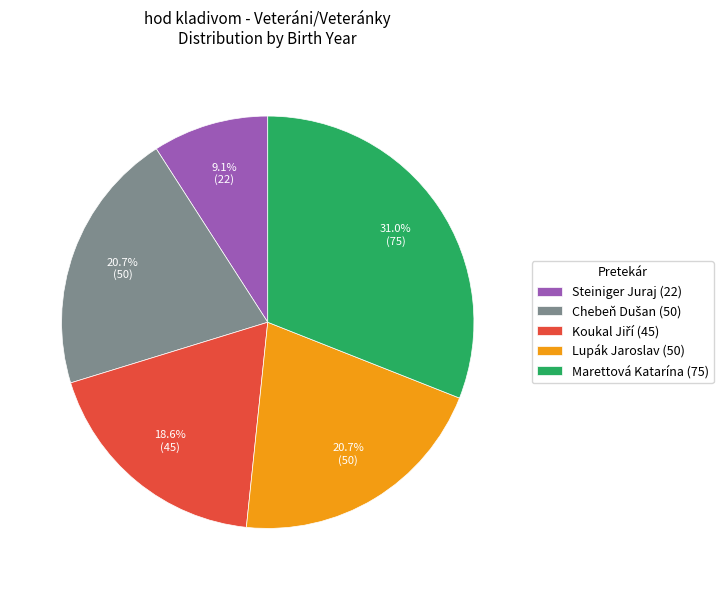

True or false: Marettová Katarína (75) accounts for 31% of the total.

True